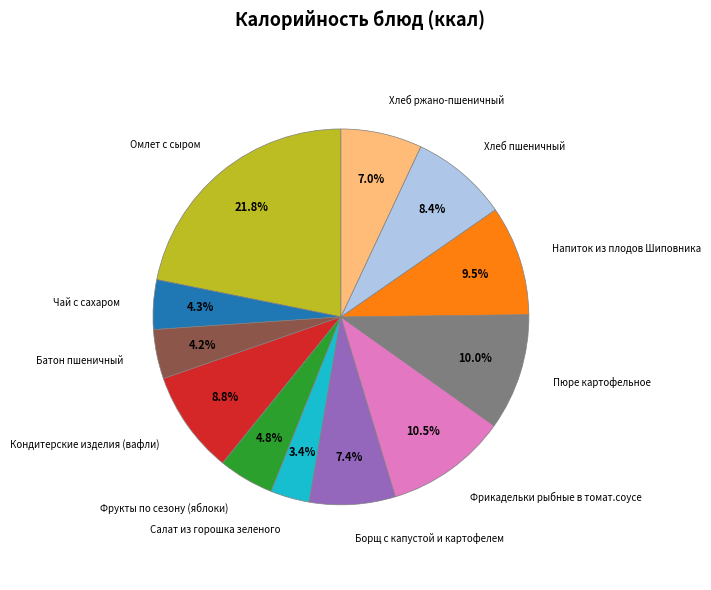

Is there any slice that represents more than half of the pie?

No